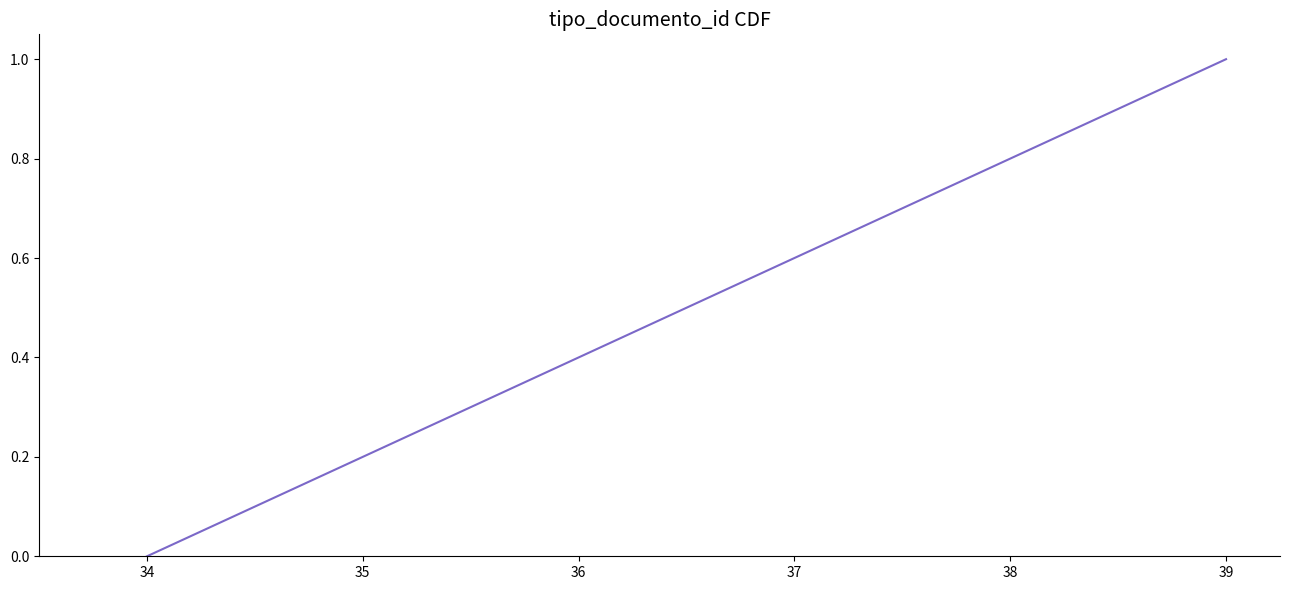

True or false: the data shows 0.6 at 37.

True